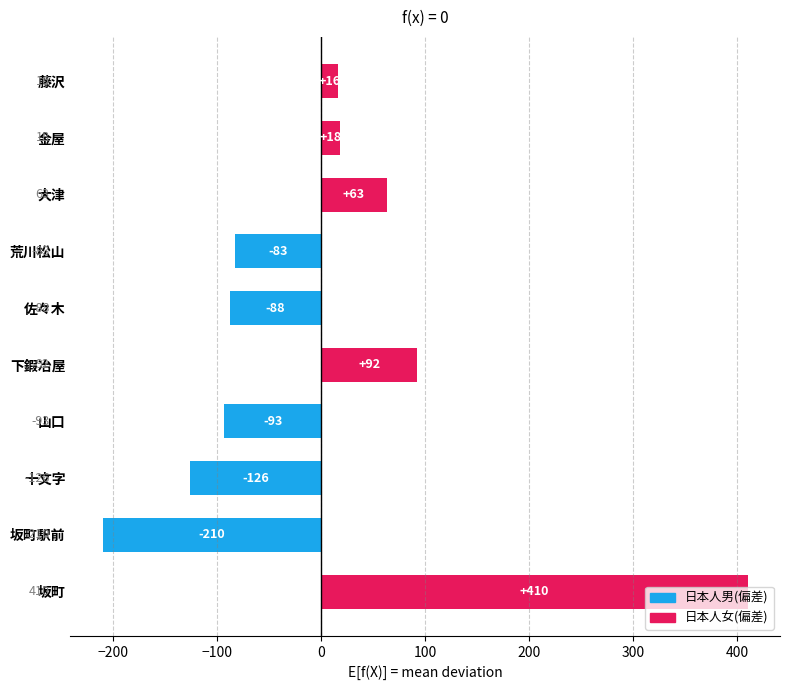

What is the approximate value at 藤沢?

16.5